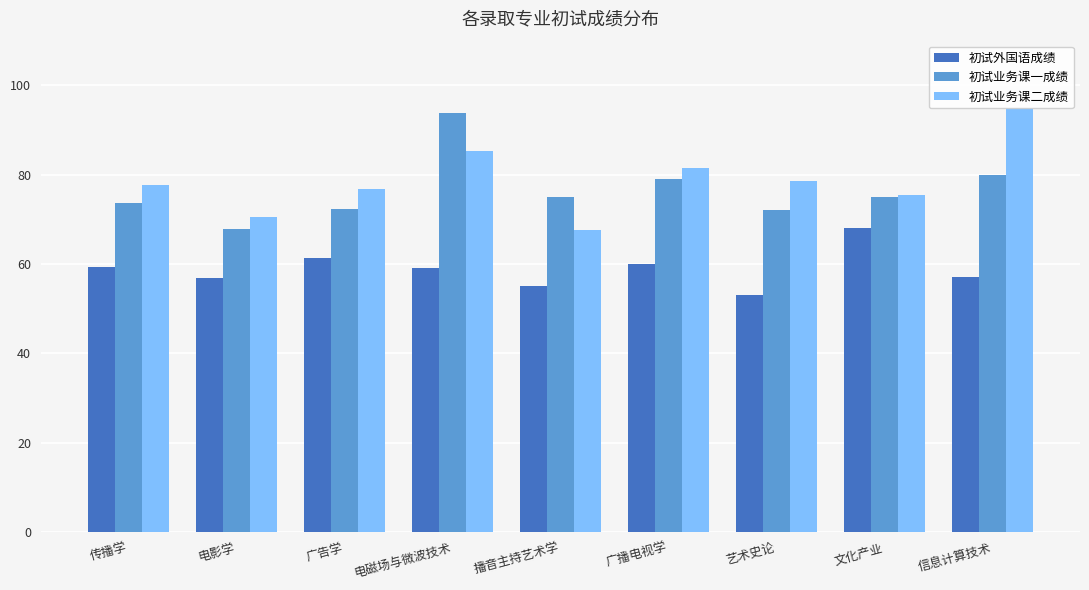

Reading right to left, what are all the values shown in this chart?

初试外国语成绩: 信息计算技术=57.0	文化产业=68.0	艺术史论=53.0	广播电视学=60.0	播音主持艺术学=55.0	电磁场与微波技术=59.0	广告学=61.3	电影学=56.8	传播学=59.4
初试业务课一成绩: 信息计算技术=80.0	文化产业=75.0	艺术史论=72.0	广播电视学=79.0	播音主持艺术学=75.0	电磁场与微波技术=93.7	广告学=72.3	电影学=67.8	传播学=73.7
初试业务课二成绩: 信息计算技术=95.0	文化产业=75.5	艺术史论=78.5	广播电视学=81.5	播音主持艺术学=67.5	电磁场与微波技术=85.3	广告学=76.7	电影学=70.5	传播学=77.6